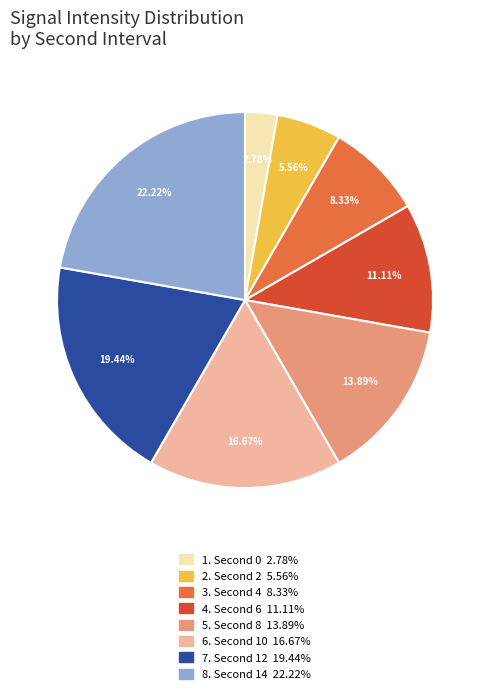

Rank the categories by value from highest to lowest.

8. Second 14 22.22%, 7. Second 12 19.44%, 6. Second 10 16.67%, 5. Second 8 13.89%, 4. Second 6 11.11%, 3. Second 4 8.33%, 2. Second 2 5.56%, 1. Second 0 2.78%